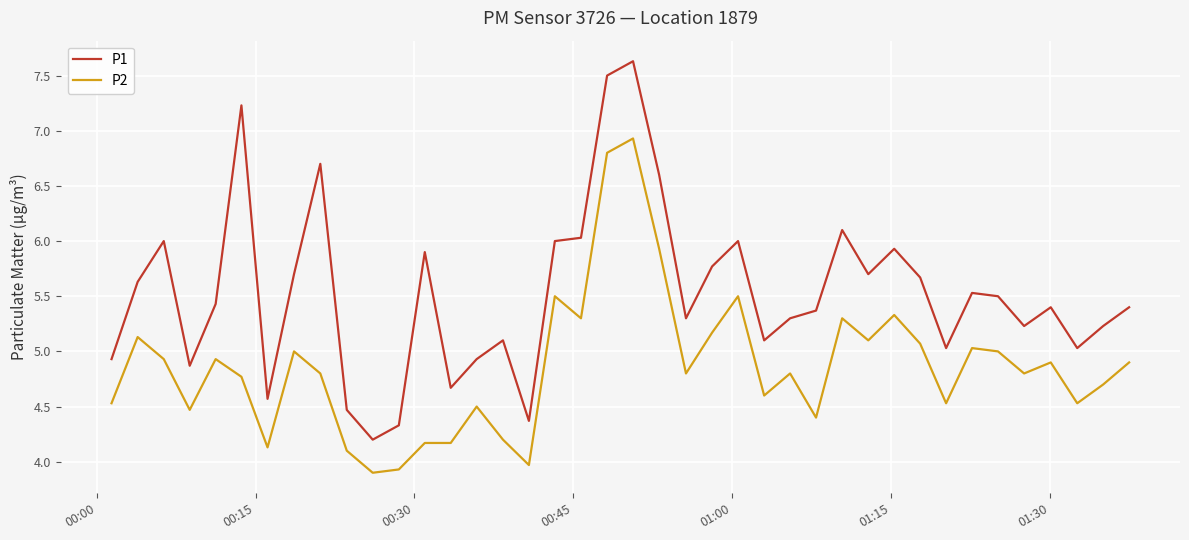

True or false: P2 and P1 cross at least once.

False